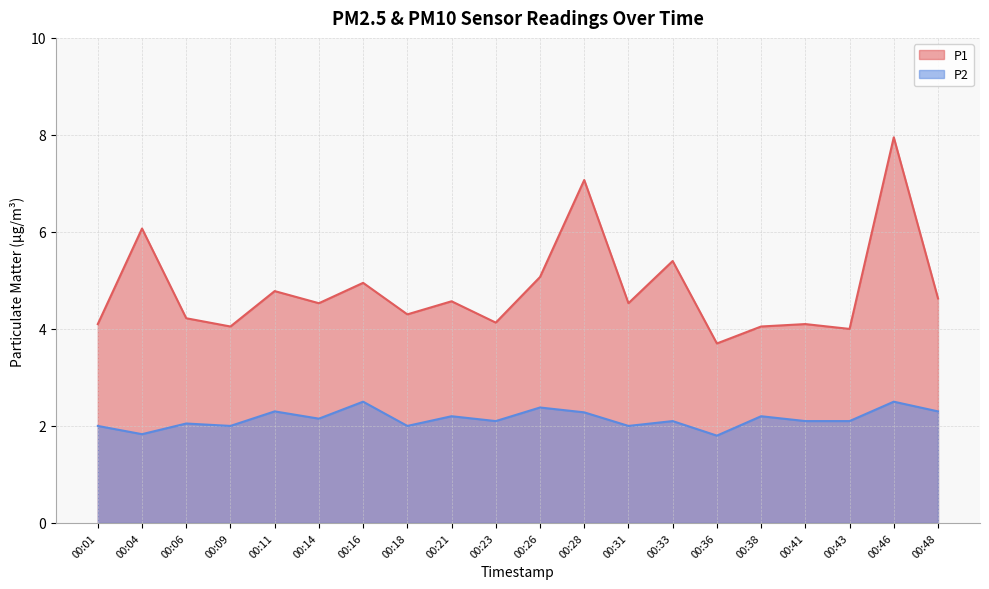

What is the value of the P1 point at the 20th from the left?

4.6